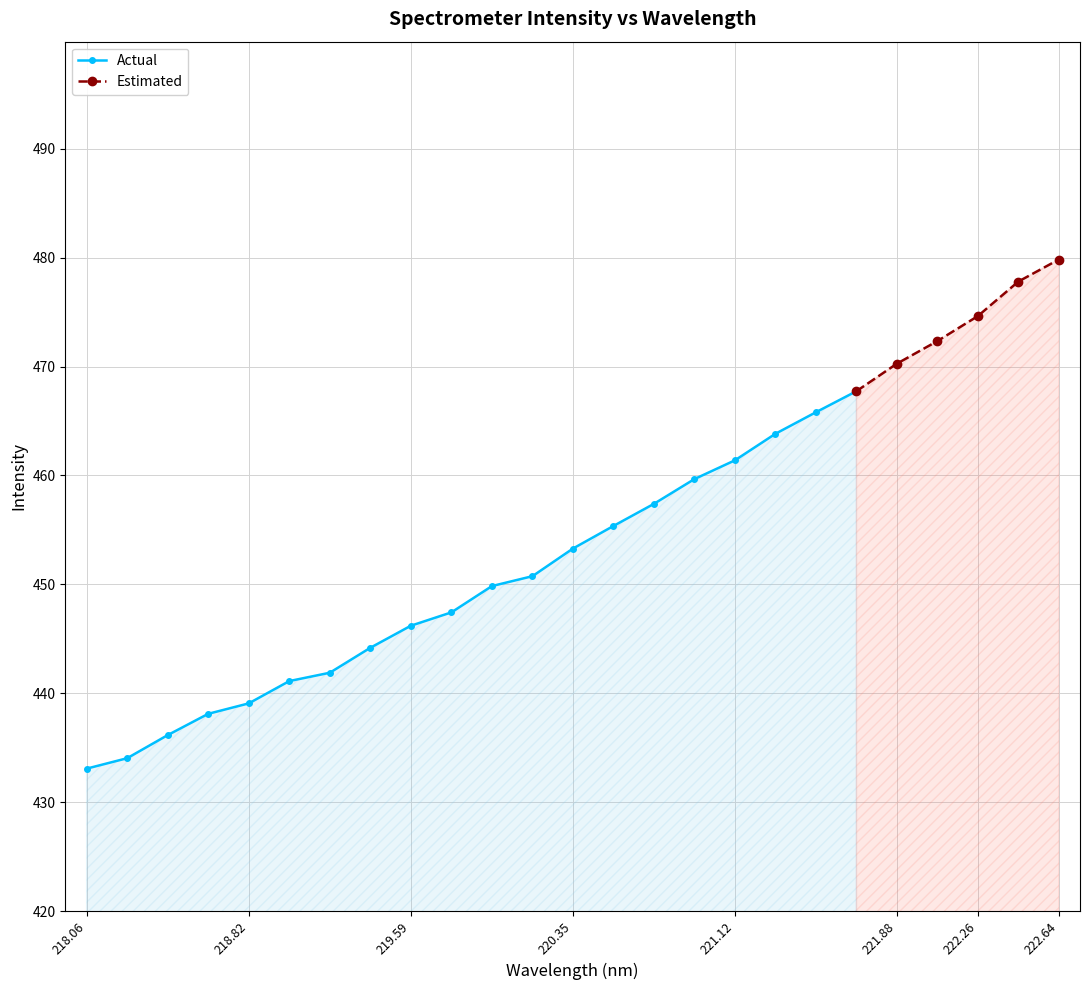

What is the highest value of the Actual series?

467.7